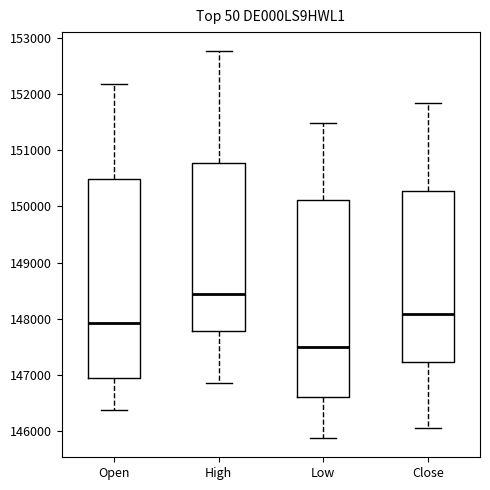

Reading left to right, read every box against the y-axis: the position of its median line, the range the box covers, and the ends of its whiskers. The values are not printed on the chart, so give them approximately, as read against the axis.

Open: median 147900, box 146900 to 150500, whiskers 146400 to 152200
High: median 148400, box 147800 to 150800, whiskers 146900 to 152800
Low: median 147500, box 146600 to 150100, whiskers 145900 to 151500
Close: median 148100, box 147200 to 150300, whiskers 146100 to 151800